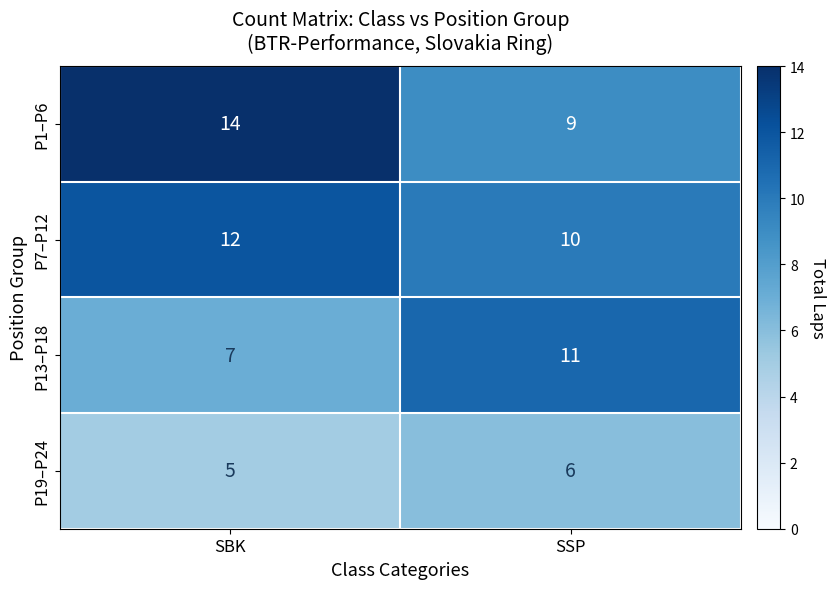

List the series in order of their peak value, highest first.

P1–P6, P7–P12, P13–P18, P19–P24